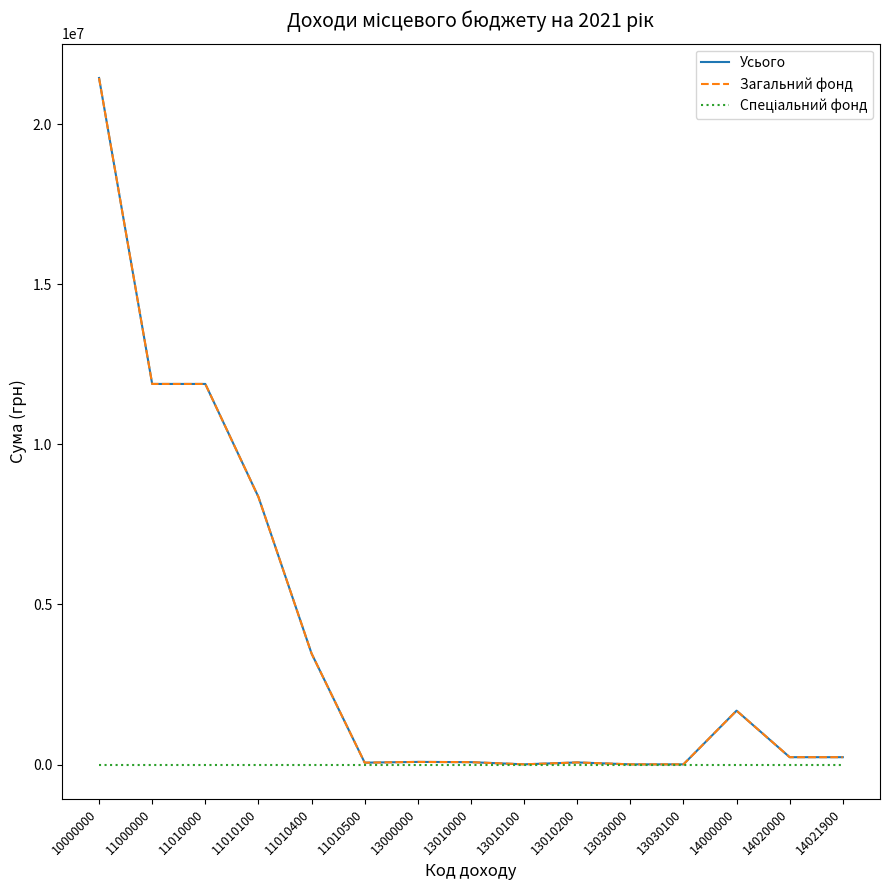

Does the chart have visible grid lines?

No